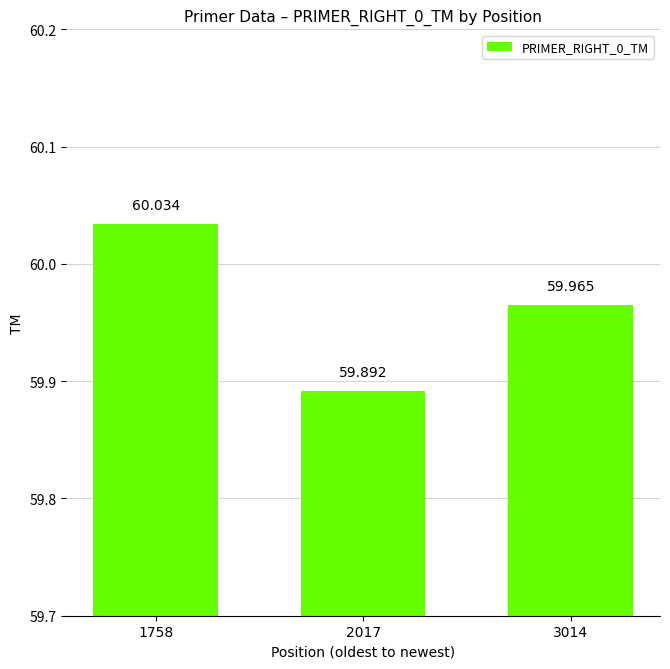

What is the value of the 1st bar from the left?

60.0